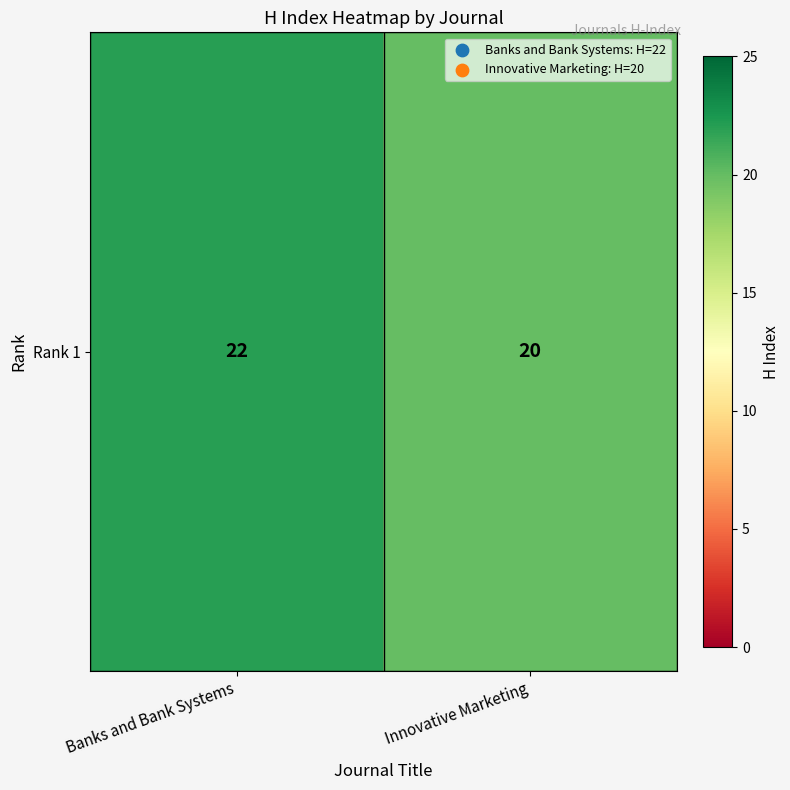

What is the minimum value shown in the chart?

20